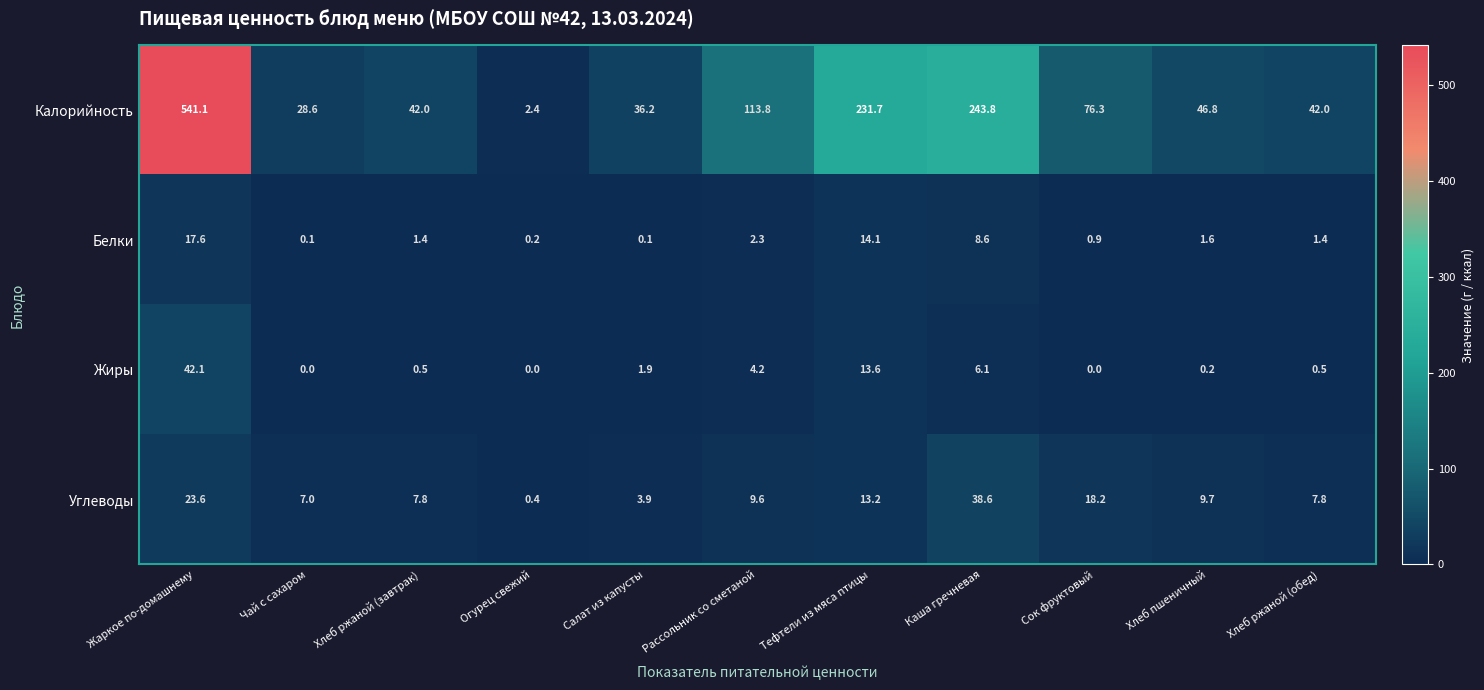

What is the maximum value for Белки?

17.6